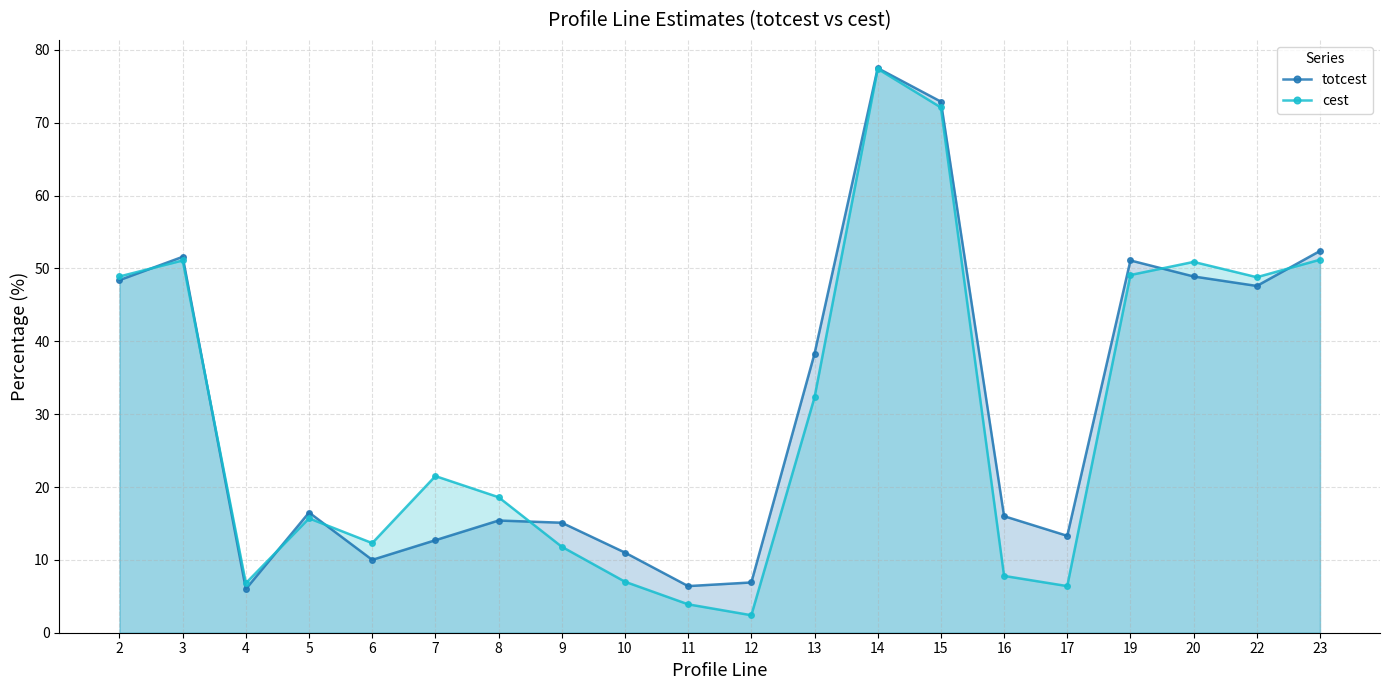

Where is the first local minimum for totcest?

4